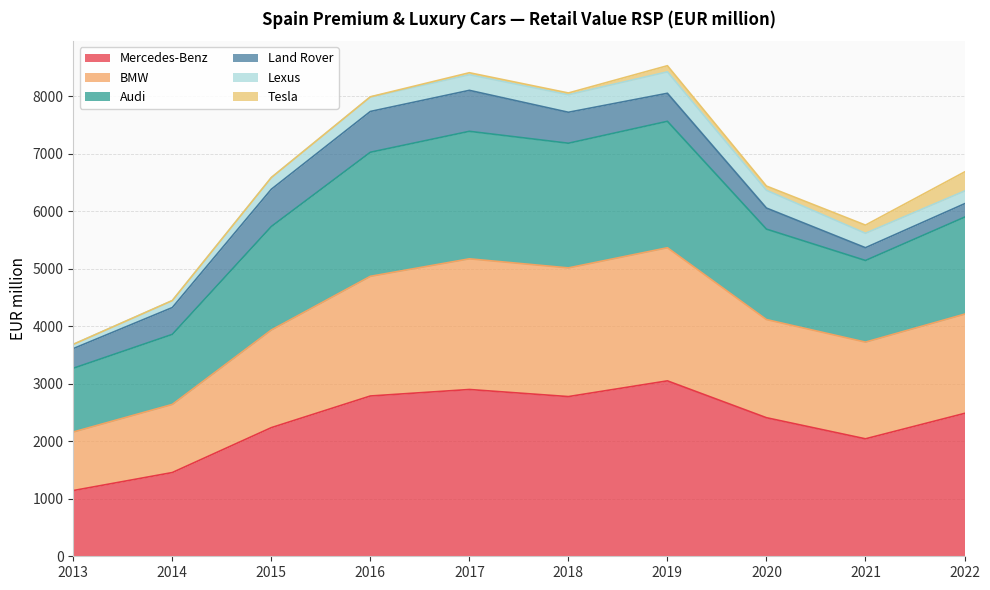

At which label does Audi reach its minimum?

2013